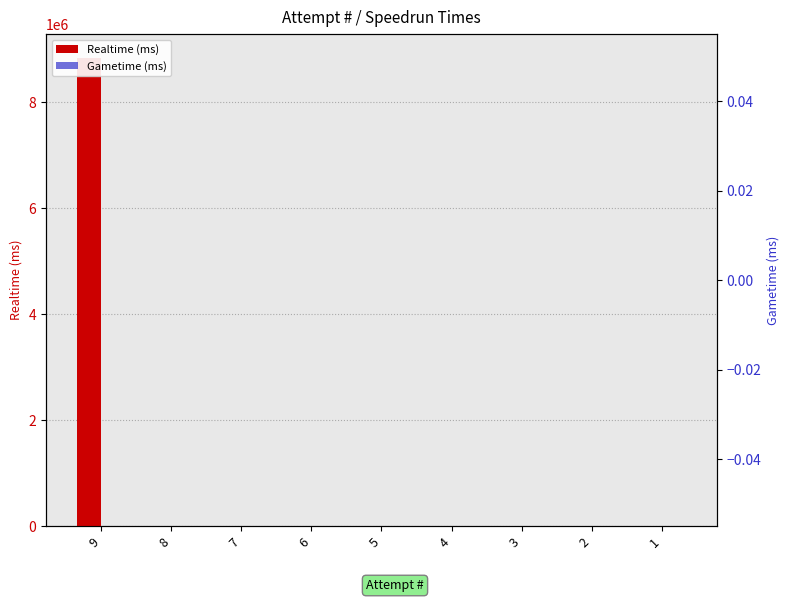

Which label corresponds to the smallest value in the chart?

8